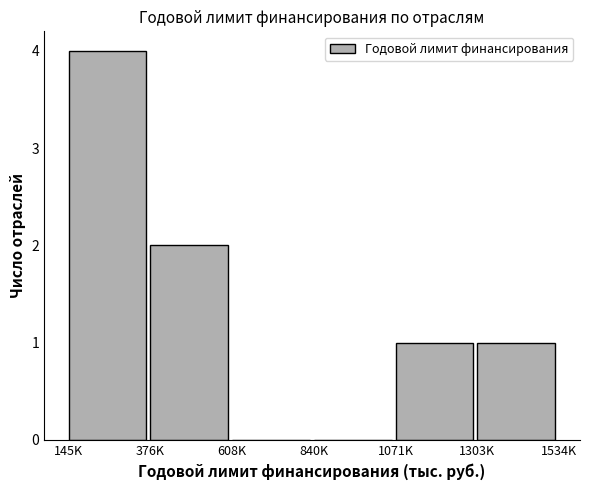

Reading right to left, transcribe all the data shown in this chart.

1303K=1	1071K=1	840K=0	608K=0	376K=2	145K=4